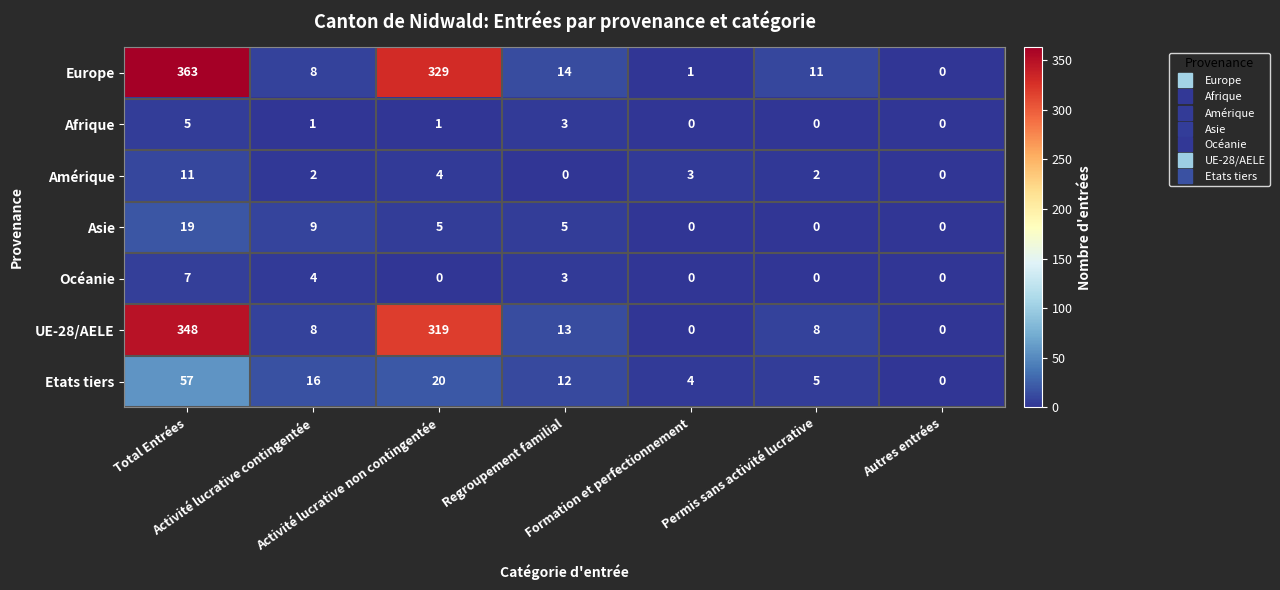

What is the difference between the second highest and second lowest values in the Asie series?

9